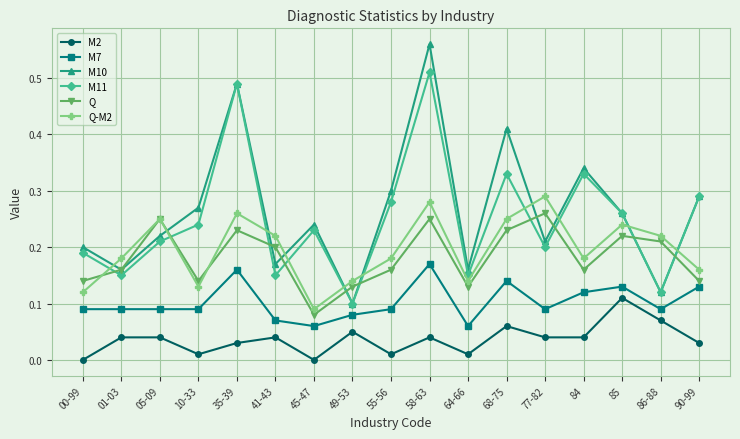

True or false: M2 has more than 0 interior local peaks.

True